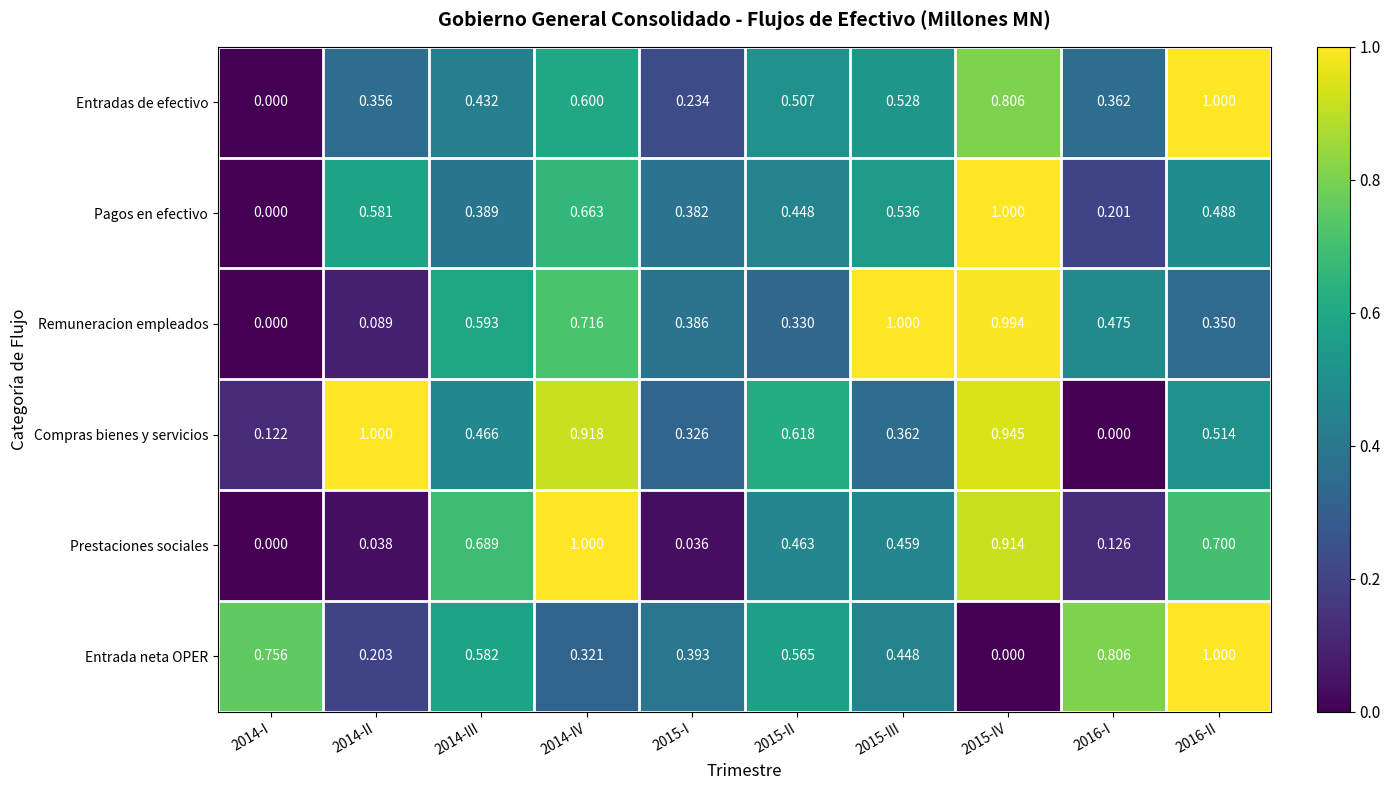

Is the value of Prestaciones sociales at 2014-III greater than the value of Entrada neta OPER at 2014-IV?

Yes